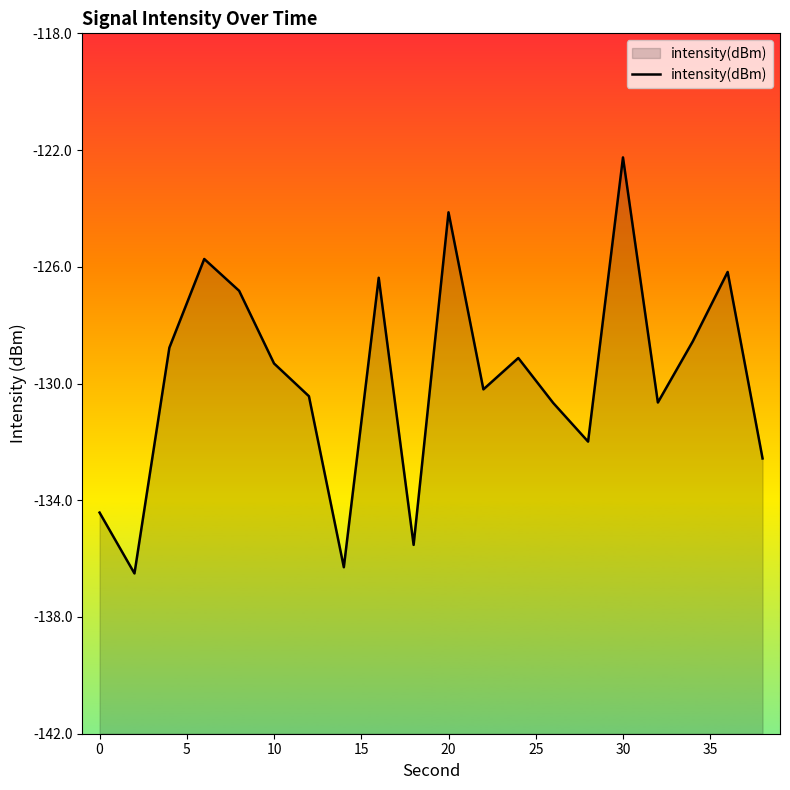

How many distinct data groups are displayed?

1